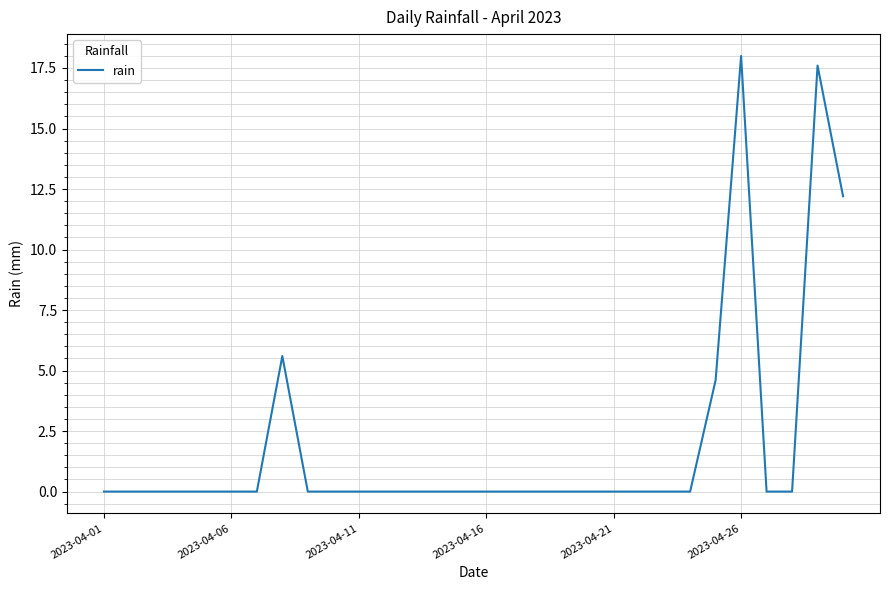

What is the greatest value displayed?

18.0